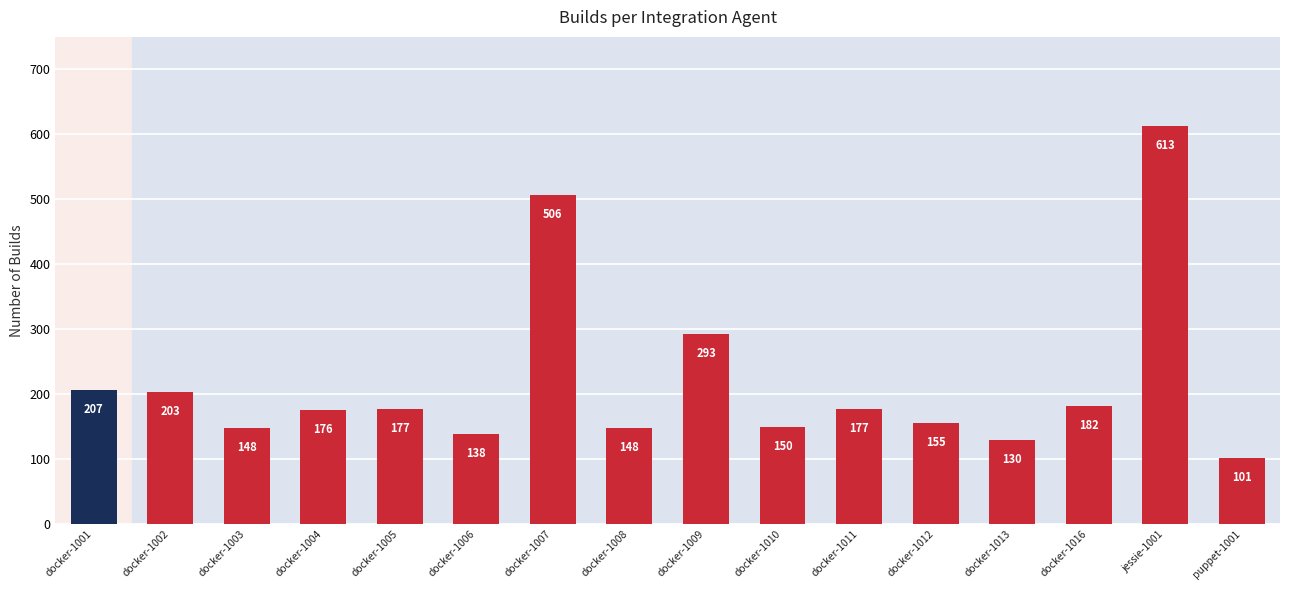

What is the label of the 4th bar from the right?

docker-1013